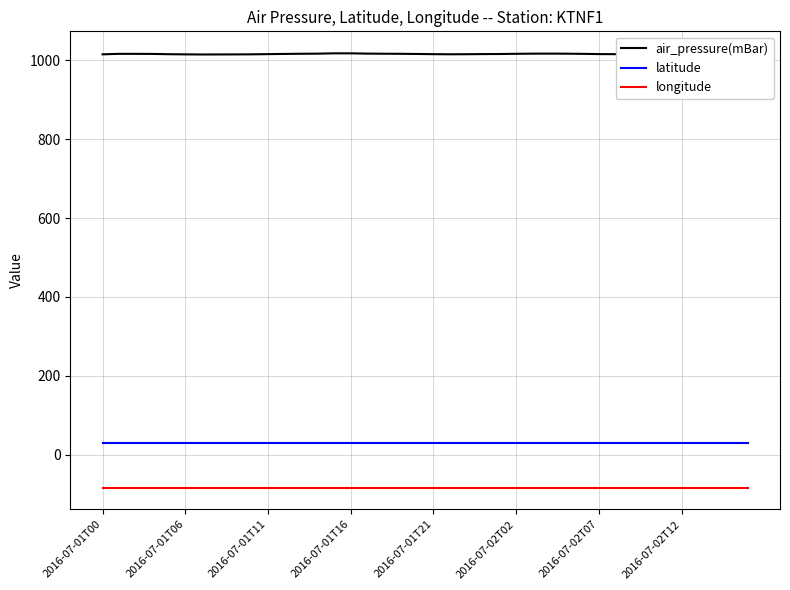

What is the maximum value for air_pressure(mBar)?

1018.5